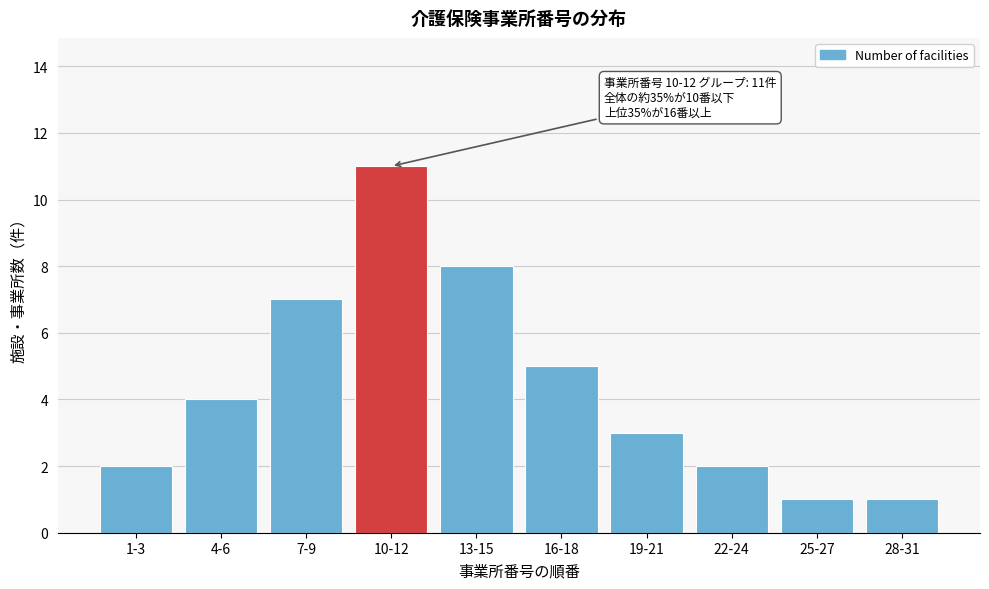

Reading right to left, what are all the values shown in this chart?

1	1	2	3	5	8	11	7	4	2